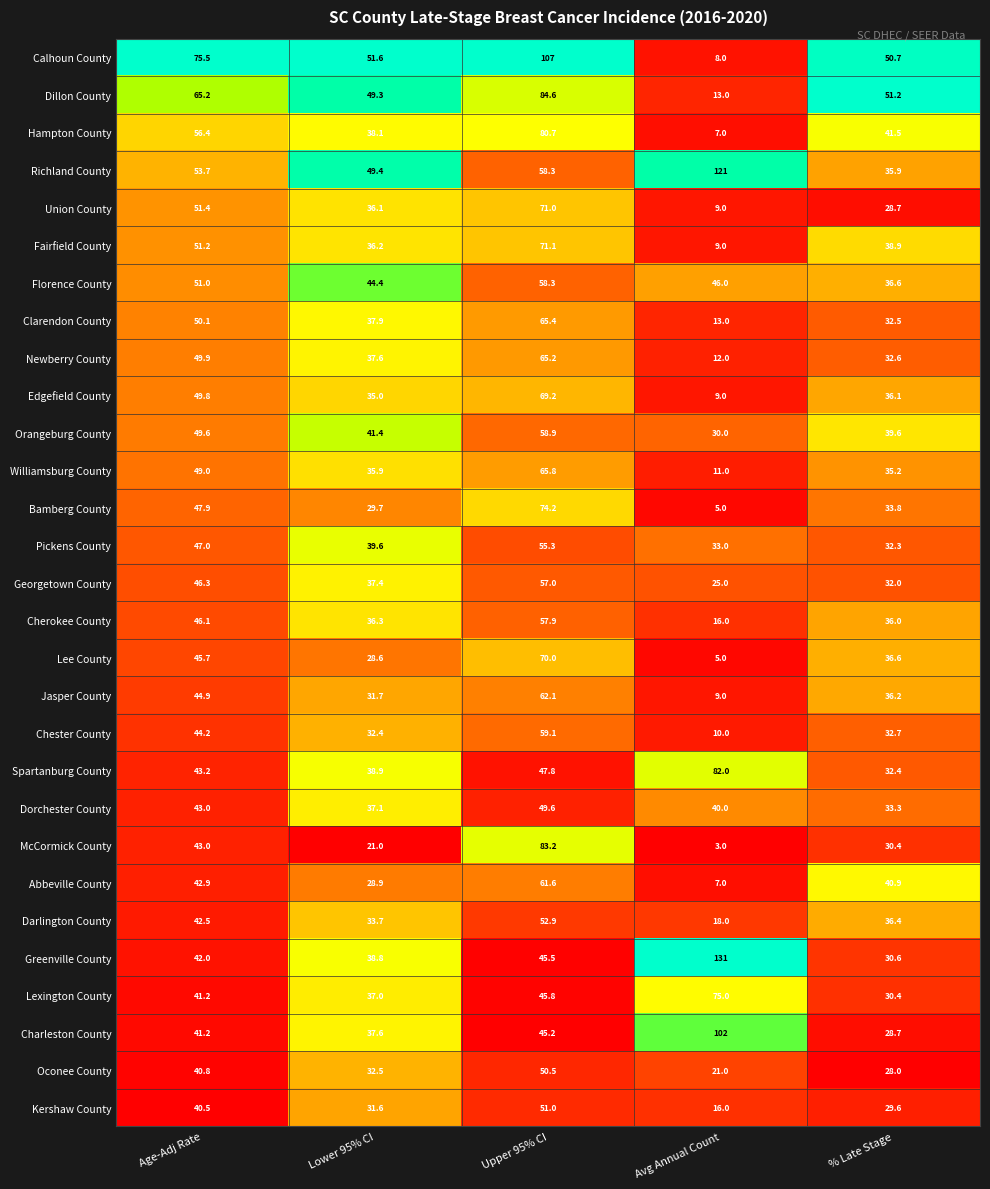

List the series in order of their peak value, highest first.

Greenville County, Richland County, Calhoun County, Charleston County, Dillon County, McCormick County, Spartanburg County, Hampton County, Lexington County, Bamberg County, Fairfield County, Union County, Lee County, Edgefield County, Williamsburg County, Clarendon County, Newberry County, Jasper County, Abbeville County, Chester County, Orangeburg County, Florence County, Cherokee County, Georgetown County, Pickens County, Darlington County, Kershaw County, Oconee County, Dorchester County